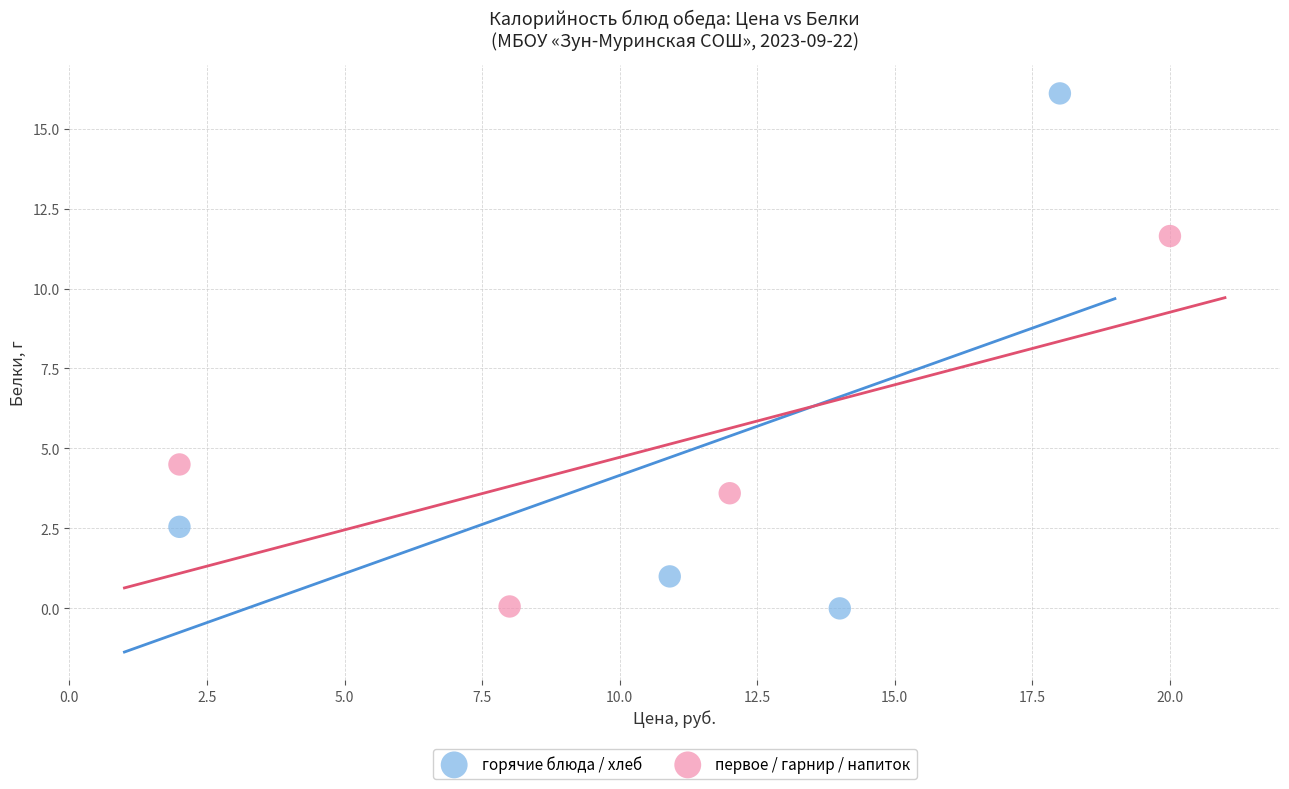

What are all the series names shown in the legend?

горячие блюда / хлеб, первое / гарнир / напиток